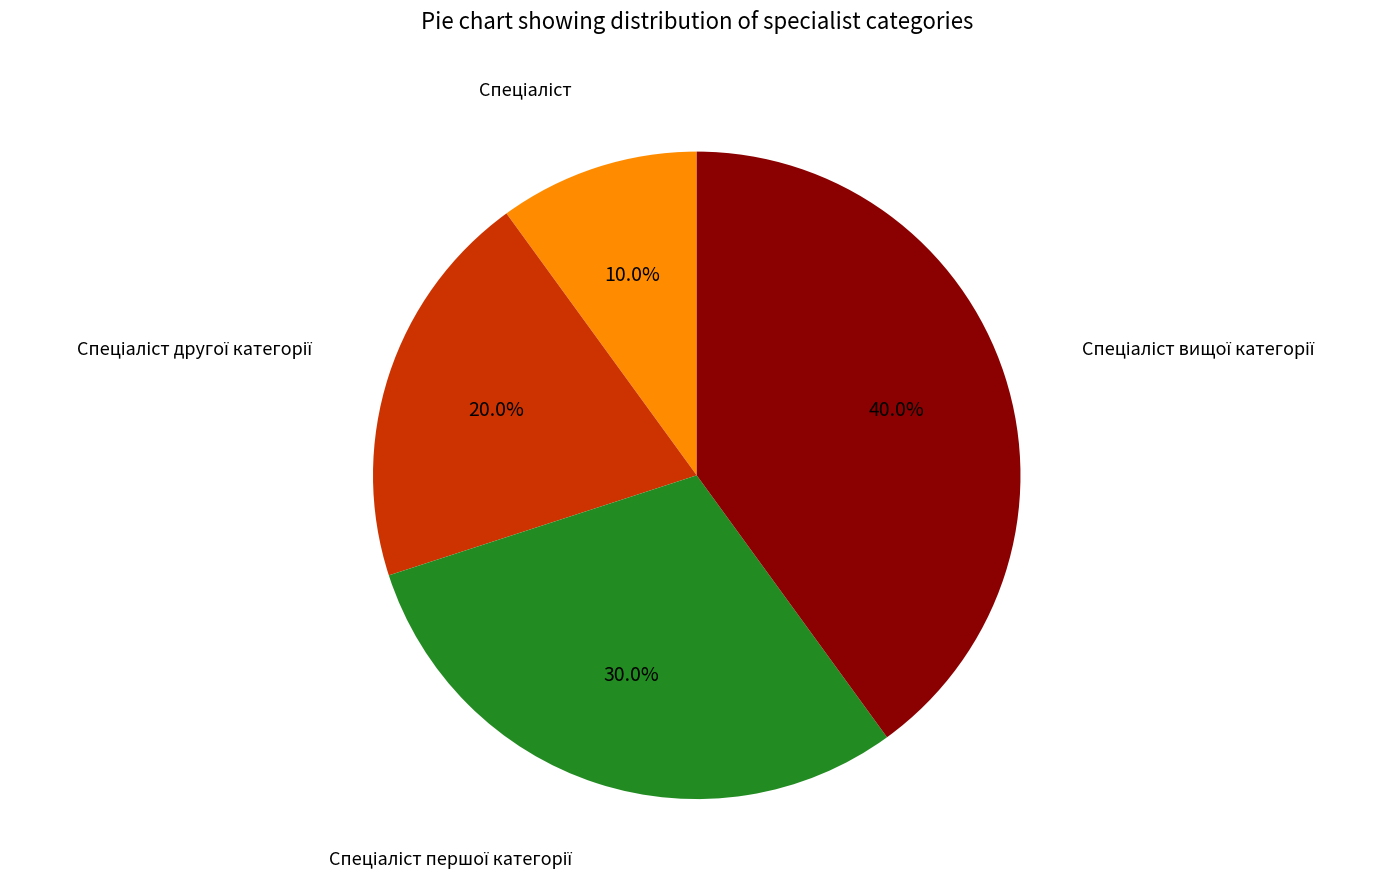

Does any single category account for the majority?

No